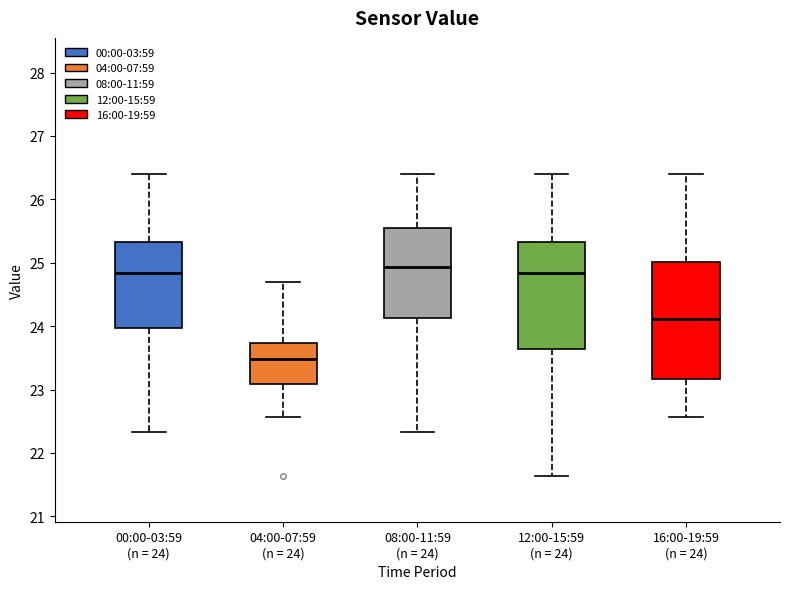

Comparing the boxes themselves (not the whiskers), which one is the tallest?

16:00-19:59 (n = 24)